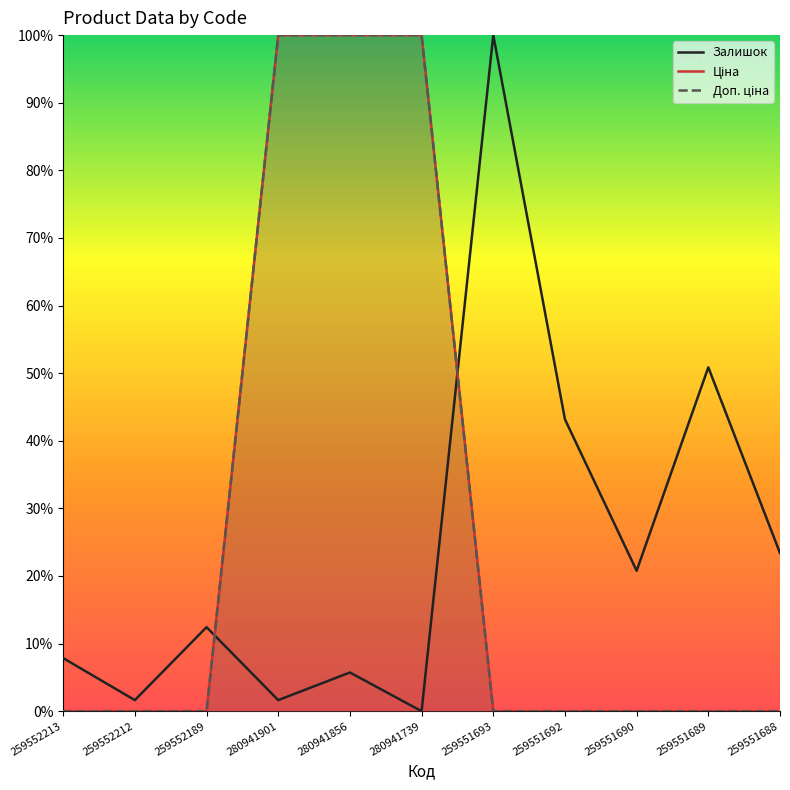

Reading right to left, what are all the values shown in this chart?

Залишок: 259551688=23.4	259551689=50.9	259551690=20.8	259551692=43.2	259551693=100.0	280941739=0.0	280941856=5.7	280941901=1.6	259552189=12.4	259552212=1.6	259552213=7.8
Ціна: 259551688=0.0	259551689=0.0	259551690=0.0	259551692=0.0	259551693=0.0	280941739=100.0	280941856=100.0	280941901=100.0	259552189=0.0	259552212=0.0	259552213=0.0
Доп. ціна: 259551688=0.0	259551689=0.0	259551690=0.0	259551692=0.0	259551693=0.0	280941739=100.0	280941856=100.0	280941901=100.0	259552189=0.0	259552212=0.0	259552213=0.0